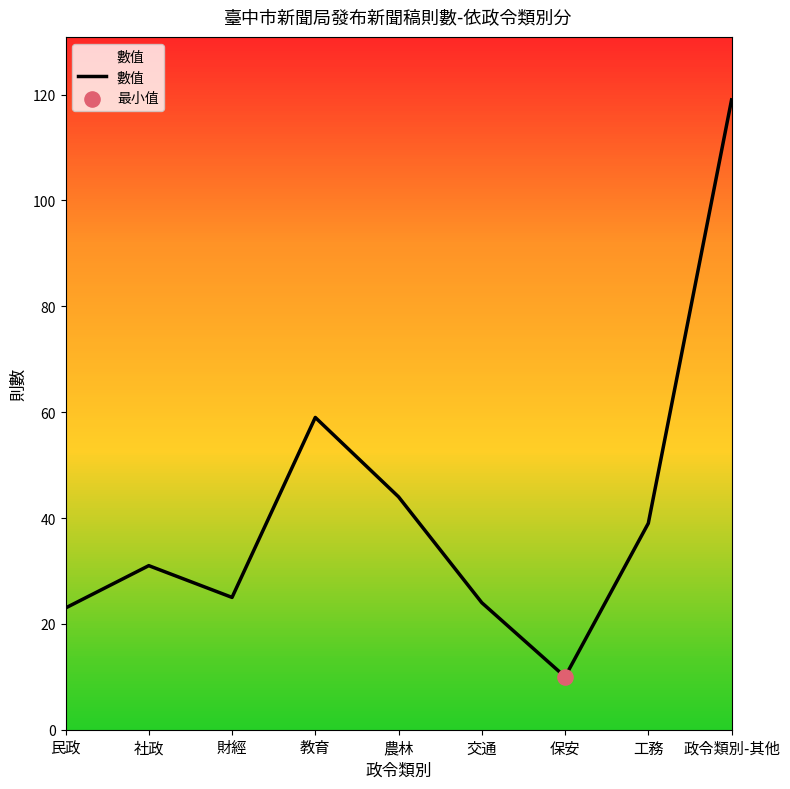

Which has a higher value, 民政 or 農林?

農林